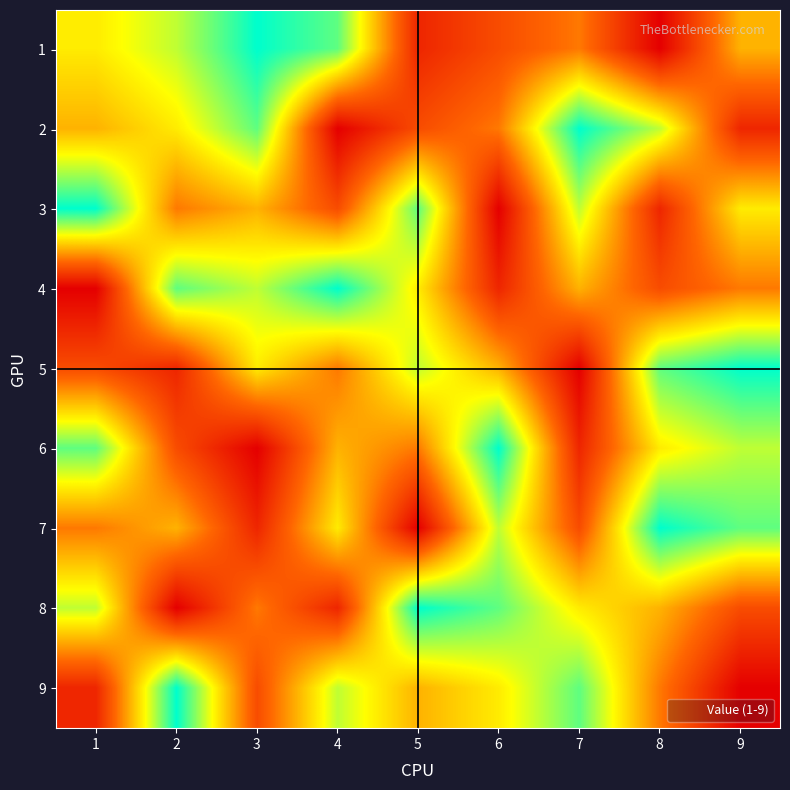

At 7, list the series in order from largest to smallest.

2, 9, 3, 8, 4, 1, 7, 6, 5